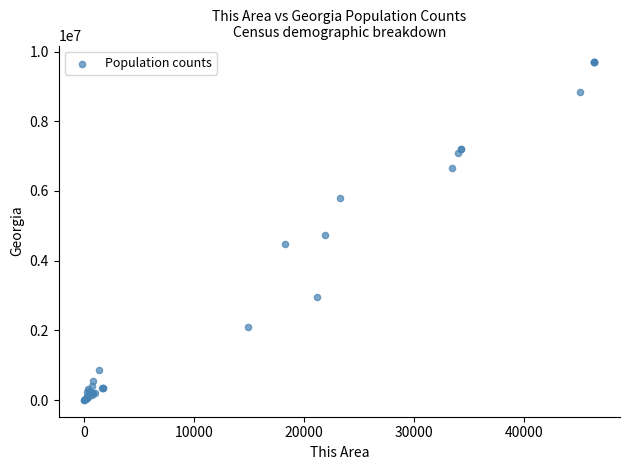

What Y value in the scatter plot is closest to 4846202?

4729171